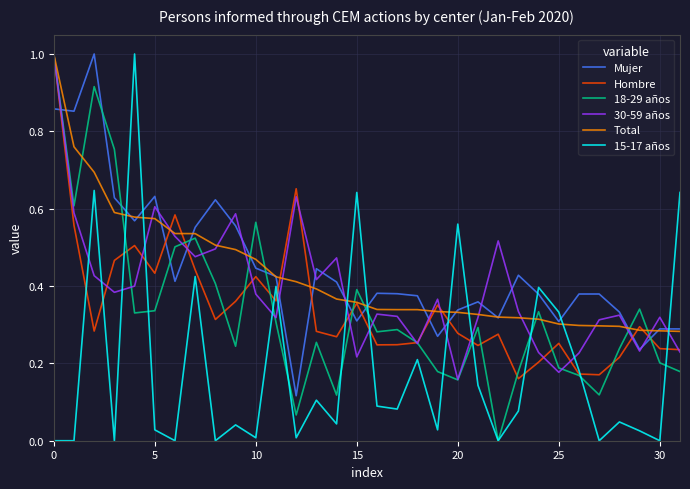

Which series ends up on top after the final intersection of 15-17 años and Total?

15-17 años